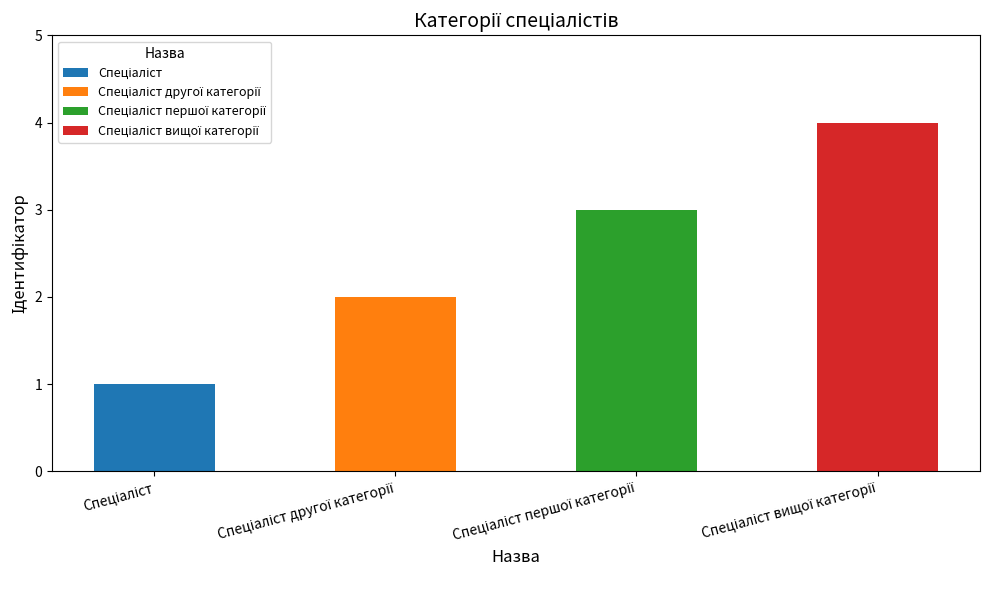

The chart shows a value of 4 at Спеціаліст вищої категорії. True or false?

True